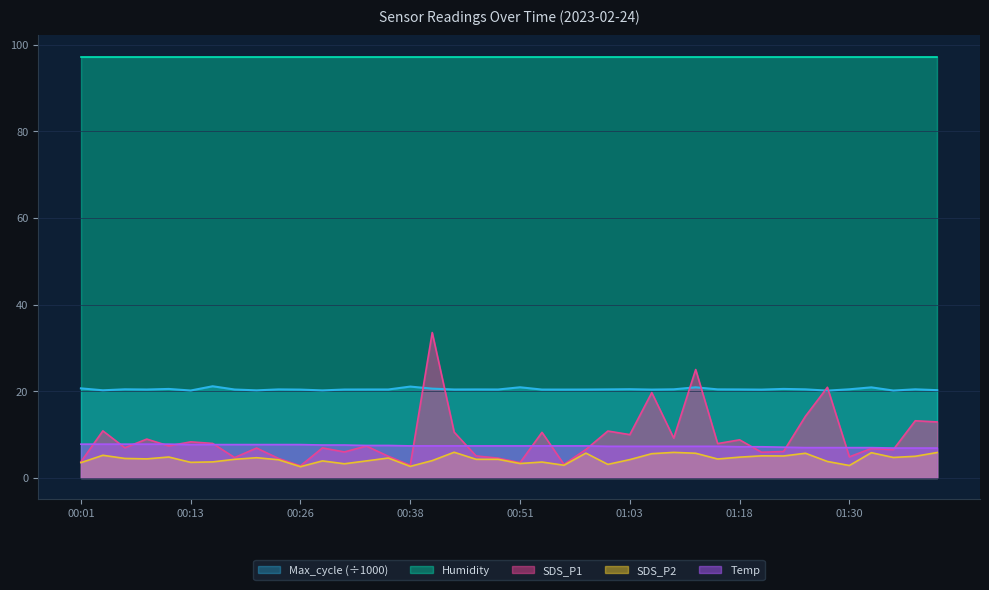

How many categories are shown in the chart?

40